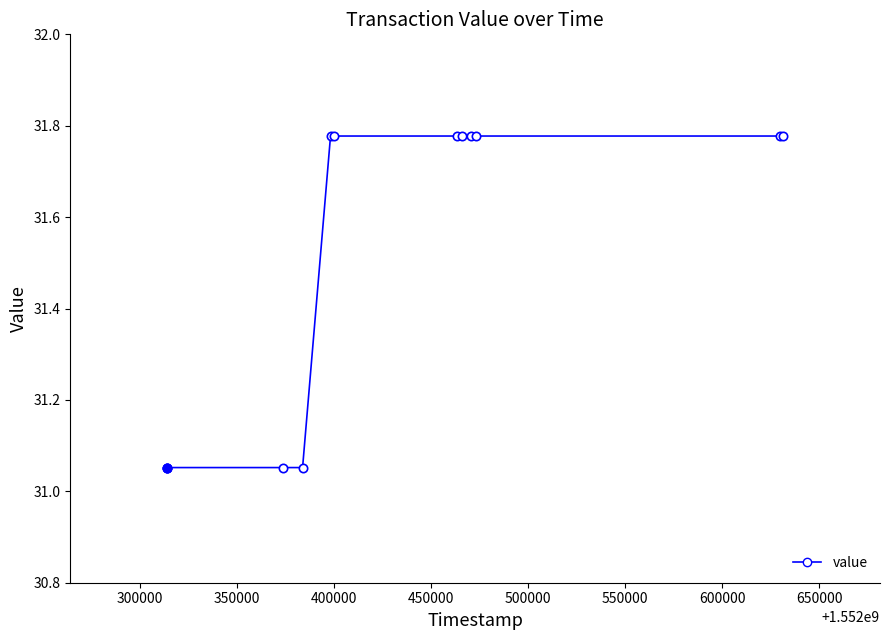

Reading left to right, what are all the values shown in this chart?

31.1	31.1	31.1	31.1	31.8	31.8	31.8	31.8	31.8	31.8	31.8	31.8